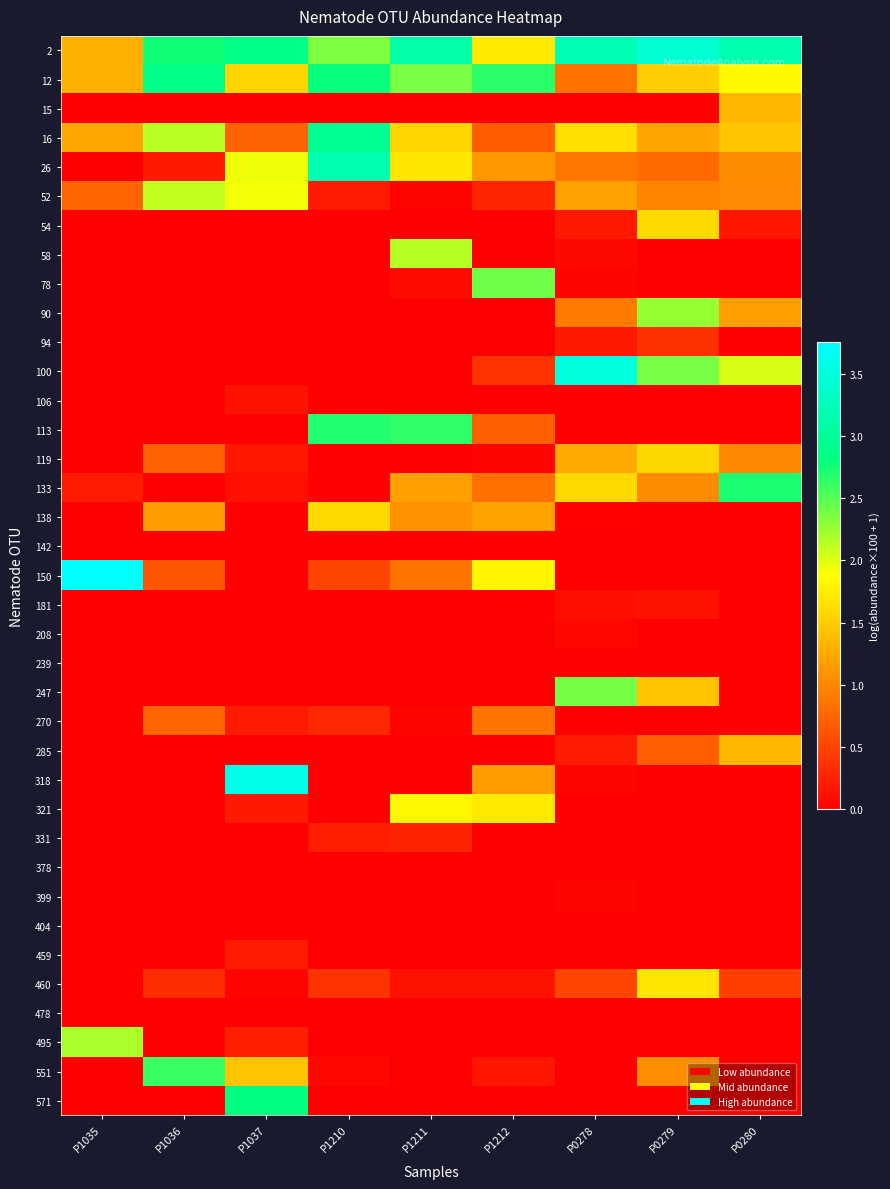

How many categories are shown in the chart?

9